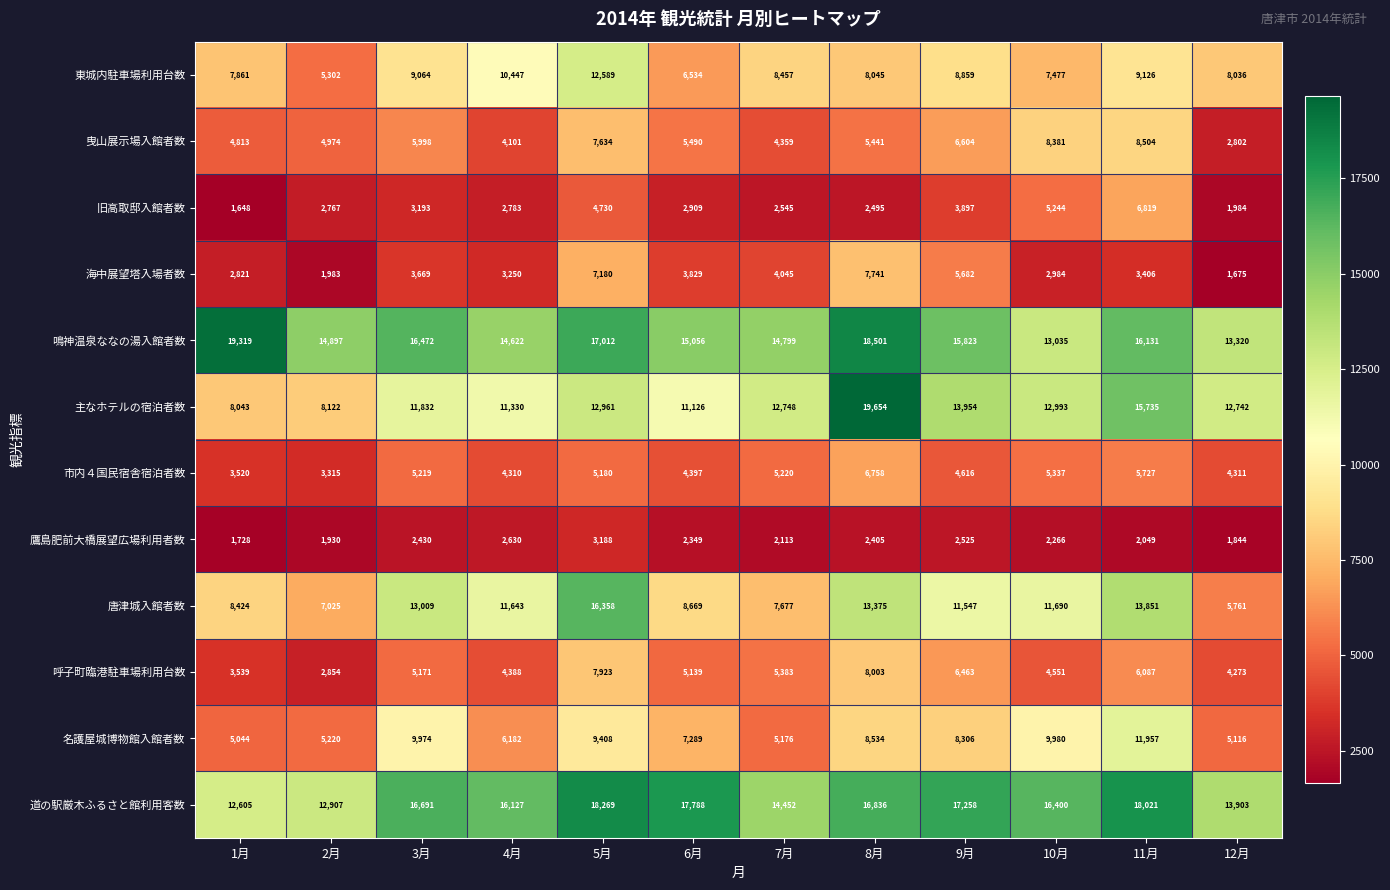

At which label is 主なホテルの宿泊者数 closest to 13848?

9月